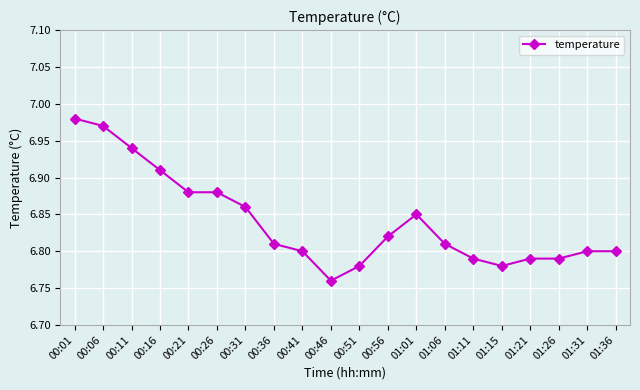

The chart shows a value of 6.8 at 01:21. True or false?

True